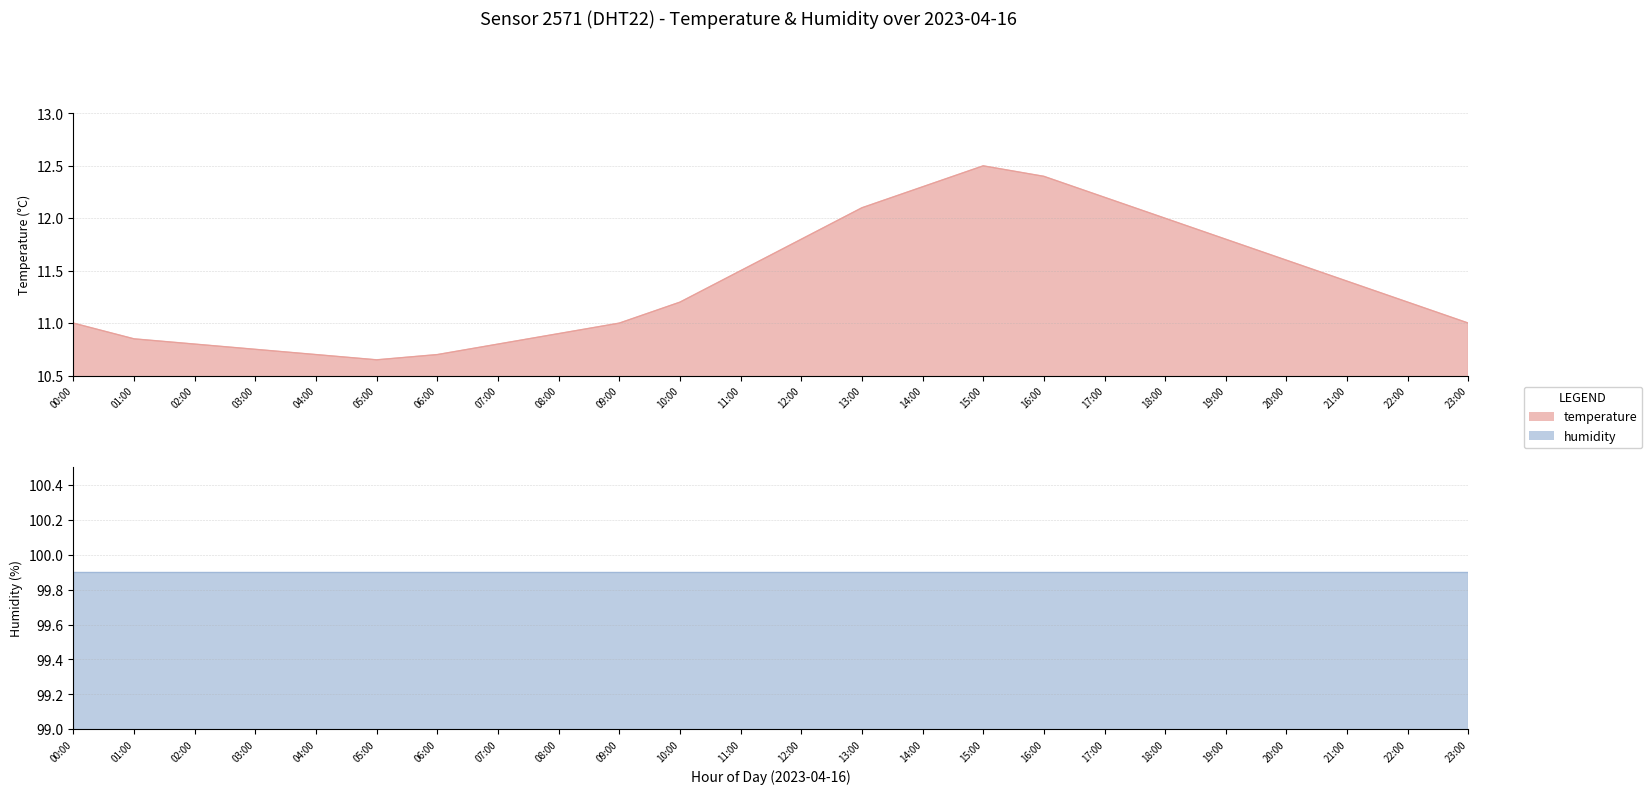

Rank the categories by value from lowest to highest.

05:00, 04:00, 06:00, 03:00, 02:00, 07:00, 01:00, 08:00, 00:00, 09:00, 23:00, 10:00, 22:00, 21:00, 11:00, 20:00, 12:00, 19:00, 18:00, 13:00, 17:00, 14:00, 16:00, 15:00